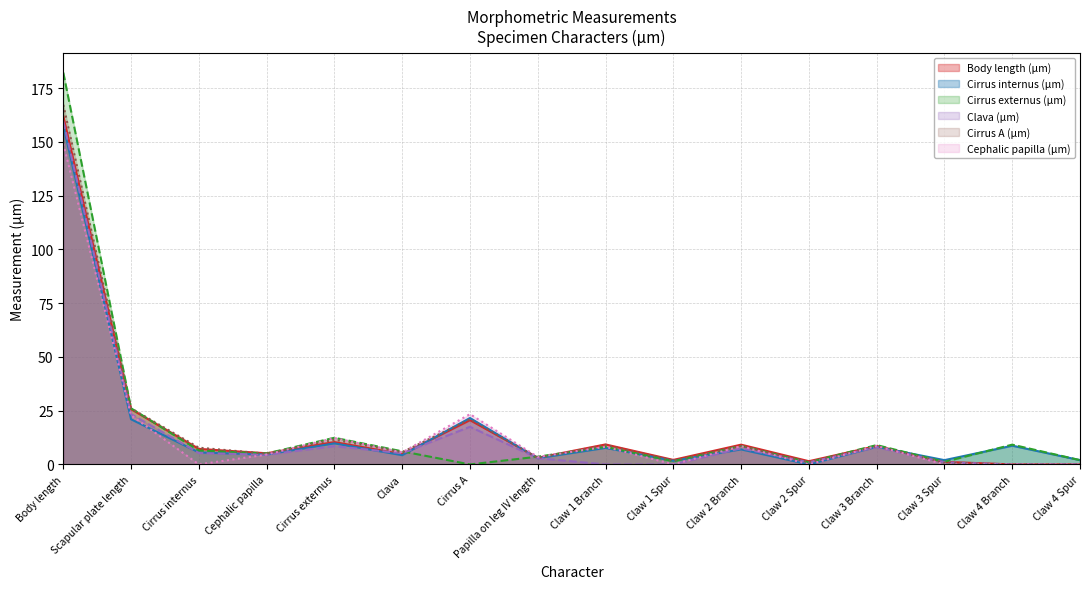

Rank the series at Claw 1 Branch from highest to lowest value.

Body length (µm), Cirrus A (µm), Cirrus externus (µm), Cephalic papilla (µm), Cirrus internus (µm), Clava (µm)